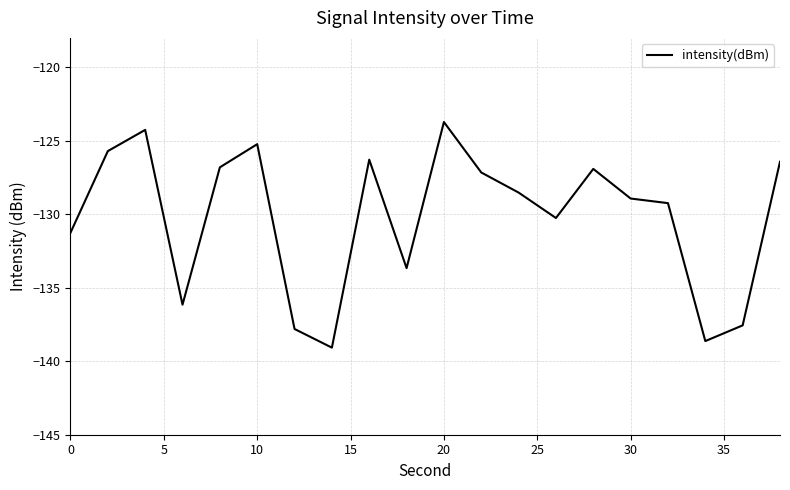

What is the difference between the maximum and minimum values?

15.4